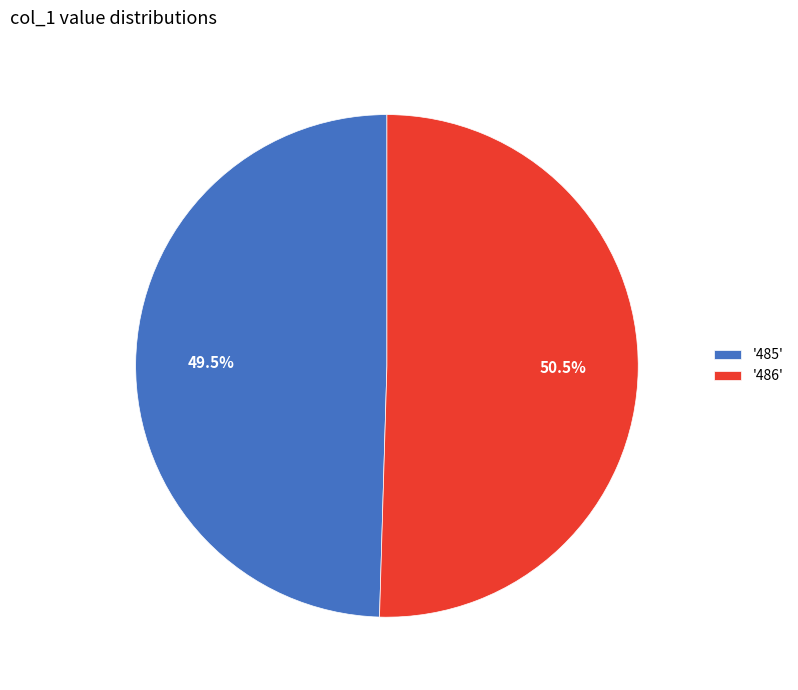

Do '485' and '486' together represent more than half of the pie?

Yes